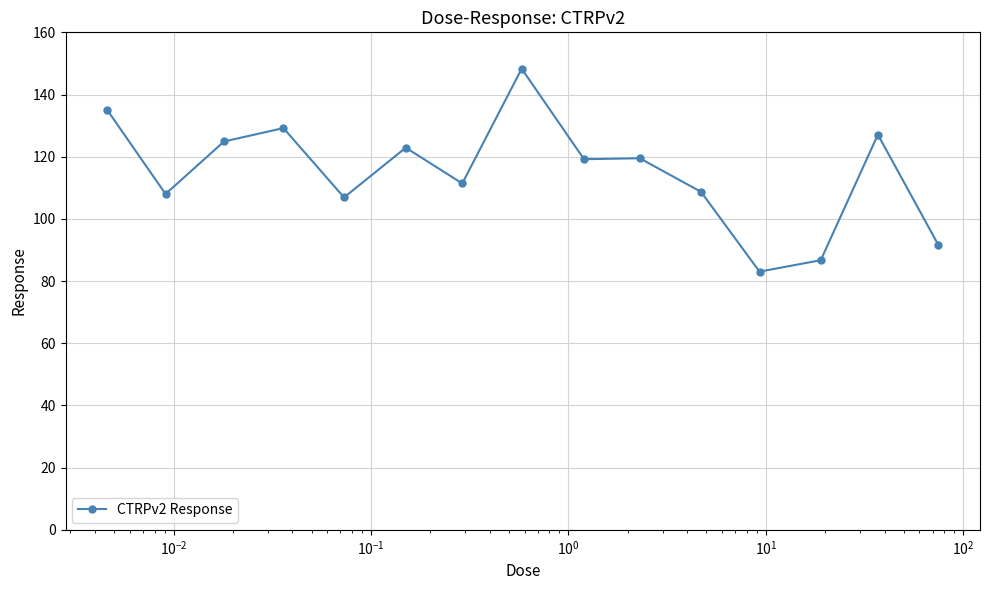

Does the chart display data point markers on the line(s)?

Yes